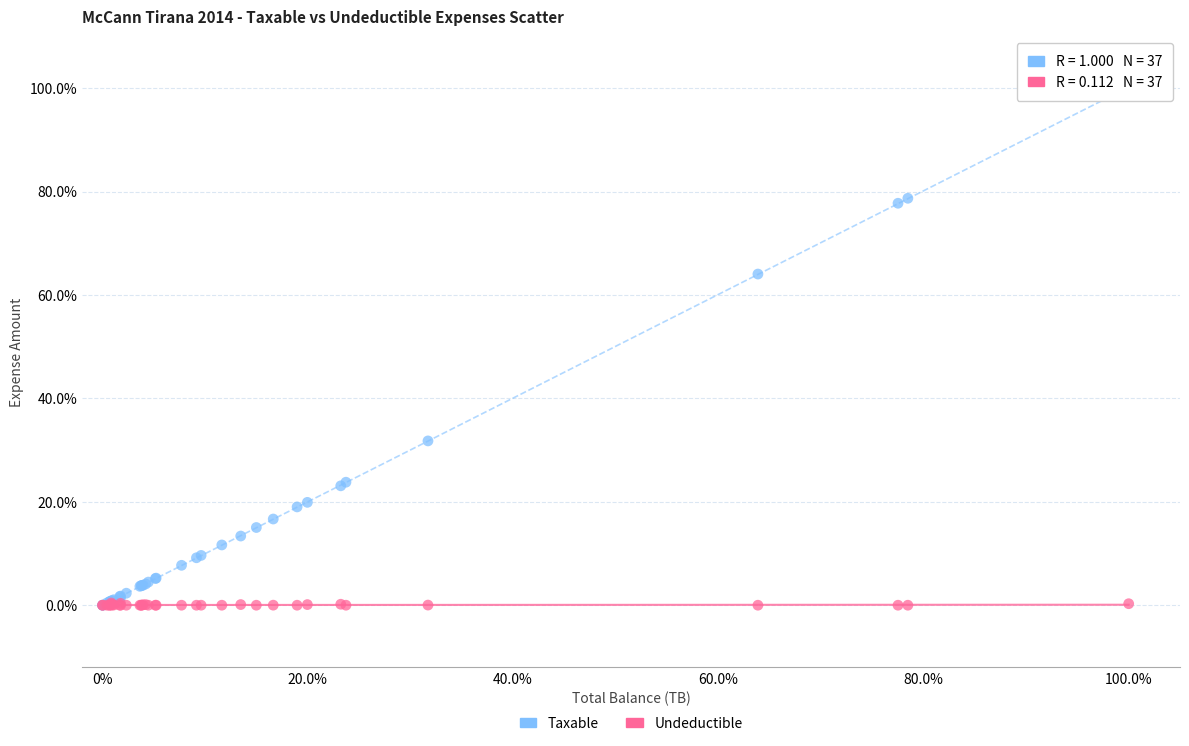

Which series has the largest Y range (max minus min)?

Taxable